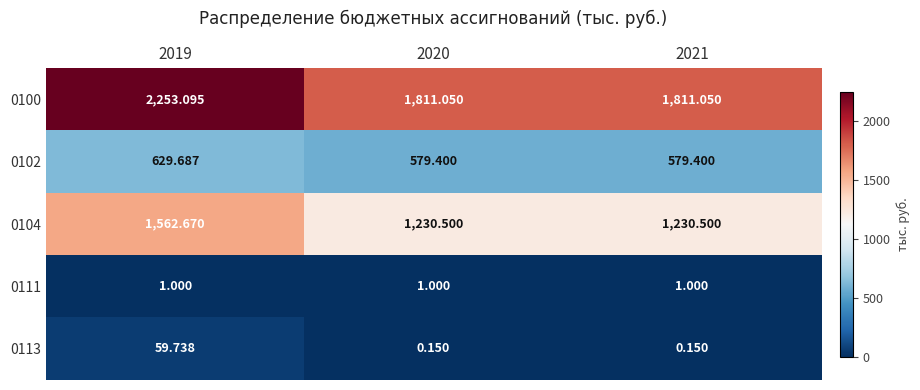

Is the value of 0113 at 2019 greater than the value of 0104 at 2019?

No